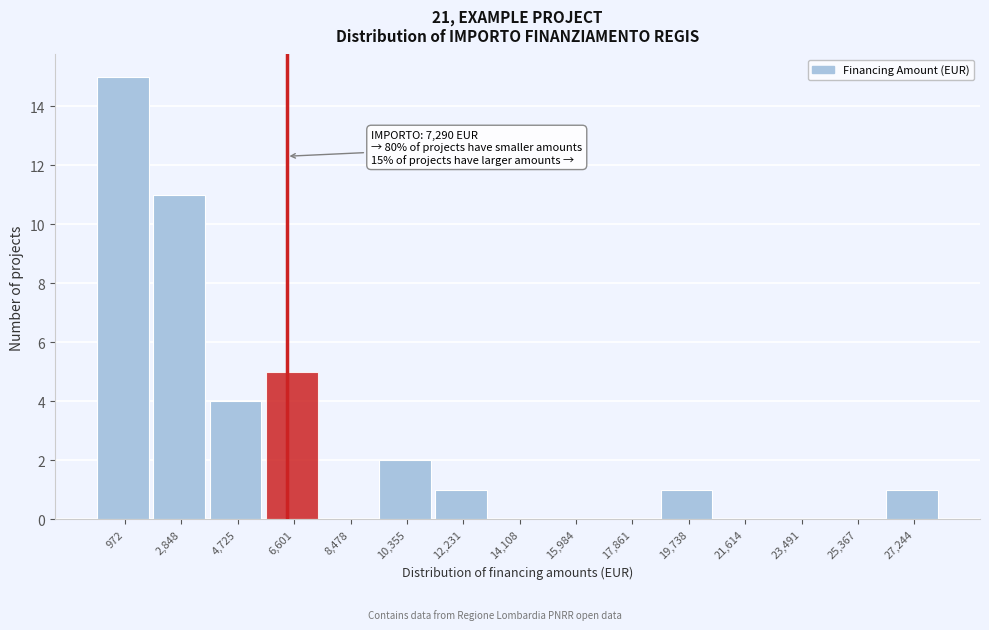

Reading left to right, transcribe all the data shown in this chart.

972=15	2,848=11	4,725=4	6,601=5	8,478=0	10,355=2	12,231=1	14,108=0	15,984=0	17,861=0	19,738=1	21,614=0	23,491=0	25,367=0	27,244=1